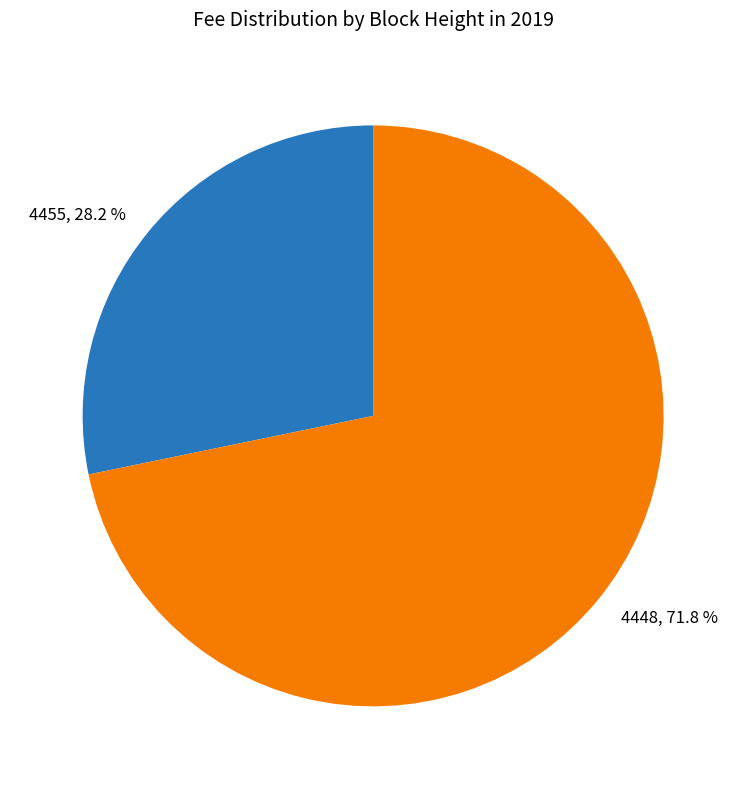

Which category has the biggest portion of the pie?

4448